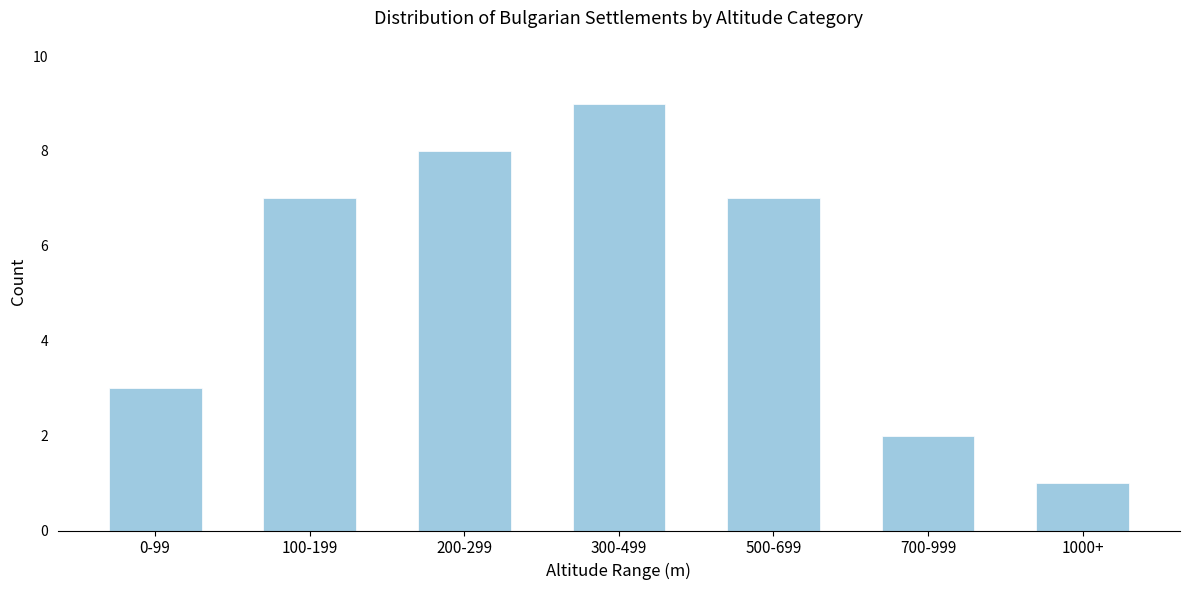

Reading right to left, extract all data points from this chart.

1000+=1	700-999=2	500-699=7	300-499=9	200-299=8	100-199=7	0-99=3